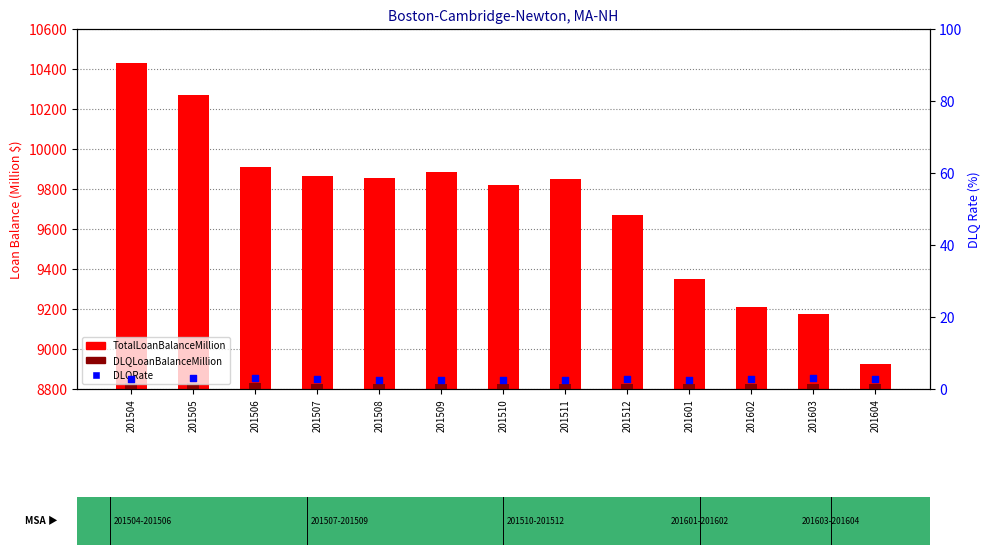

At which category is the sum across all series the highest?

201504